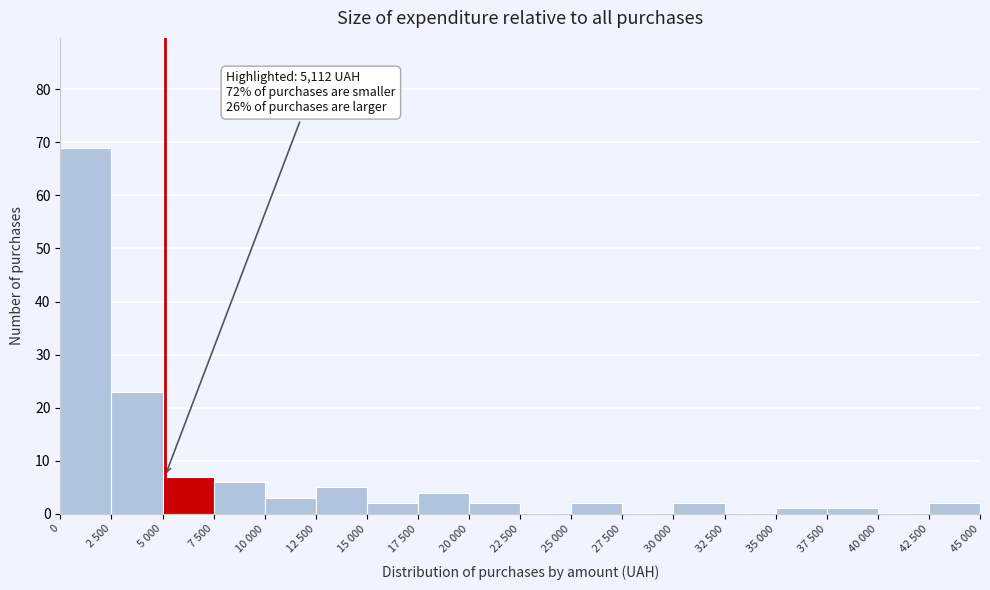

Reading right to left, extract all data points from this chart.

42 500=2	40 000=0	37 500=1	35 000=1	32 500=0	30 000=2	27 500=0	25 000=2	22 500=0	20 000=2	17 500=4	15 000=2	12 500=5	10 000=3	7 500=6	5 000=7	2 500=23	0=69